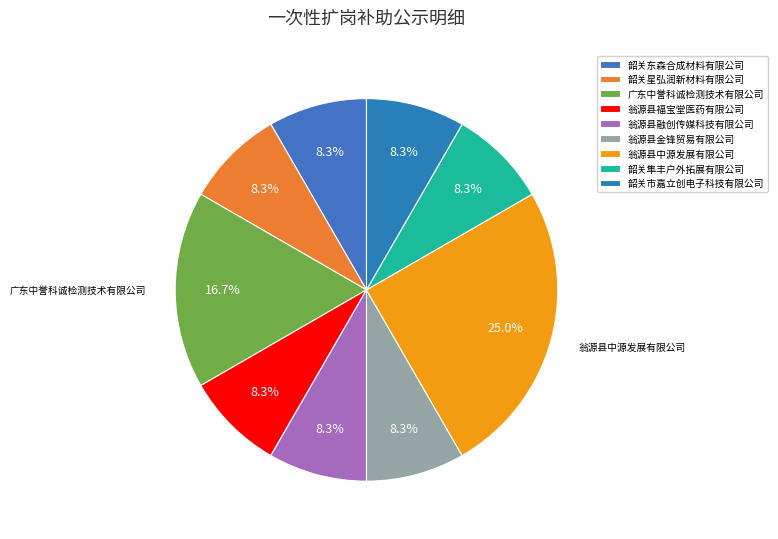

Does any single category account for the majority?

No